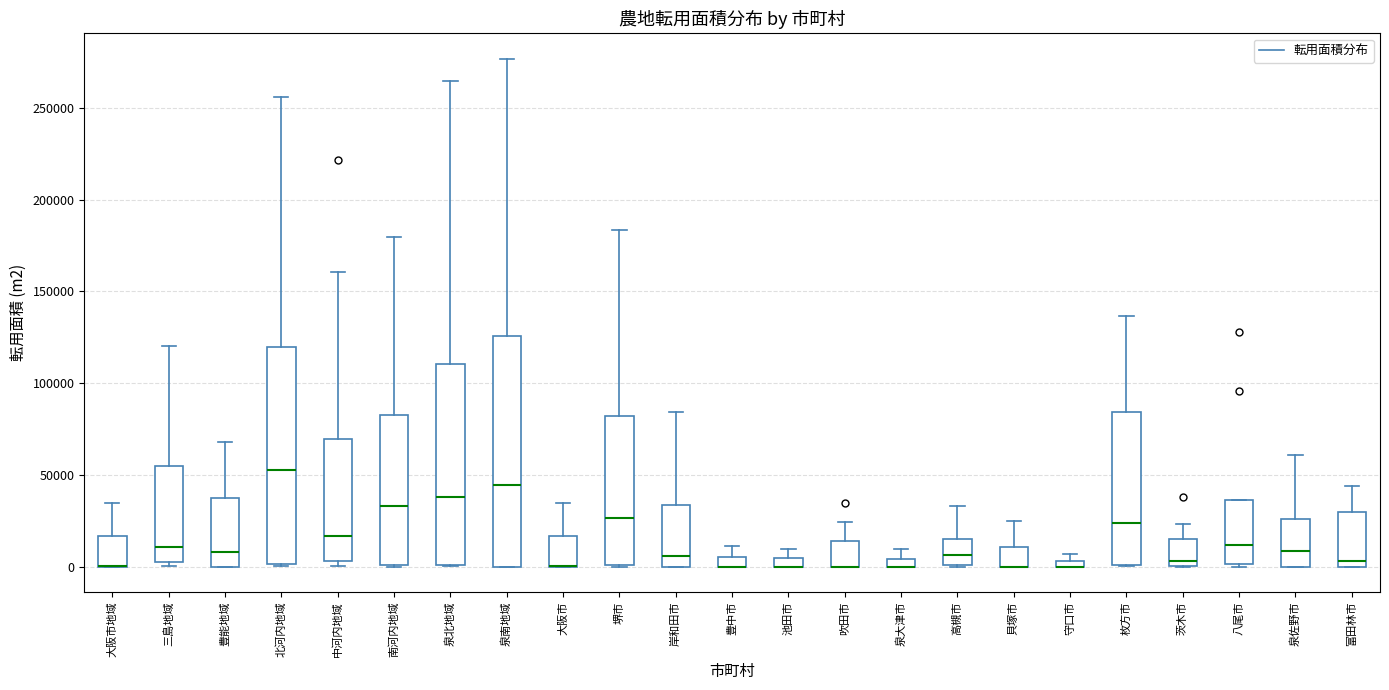

Comparing the boxes themselves (not the whiskers), which one is the tallest?

泉南地域